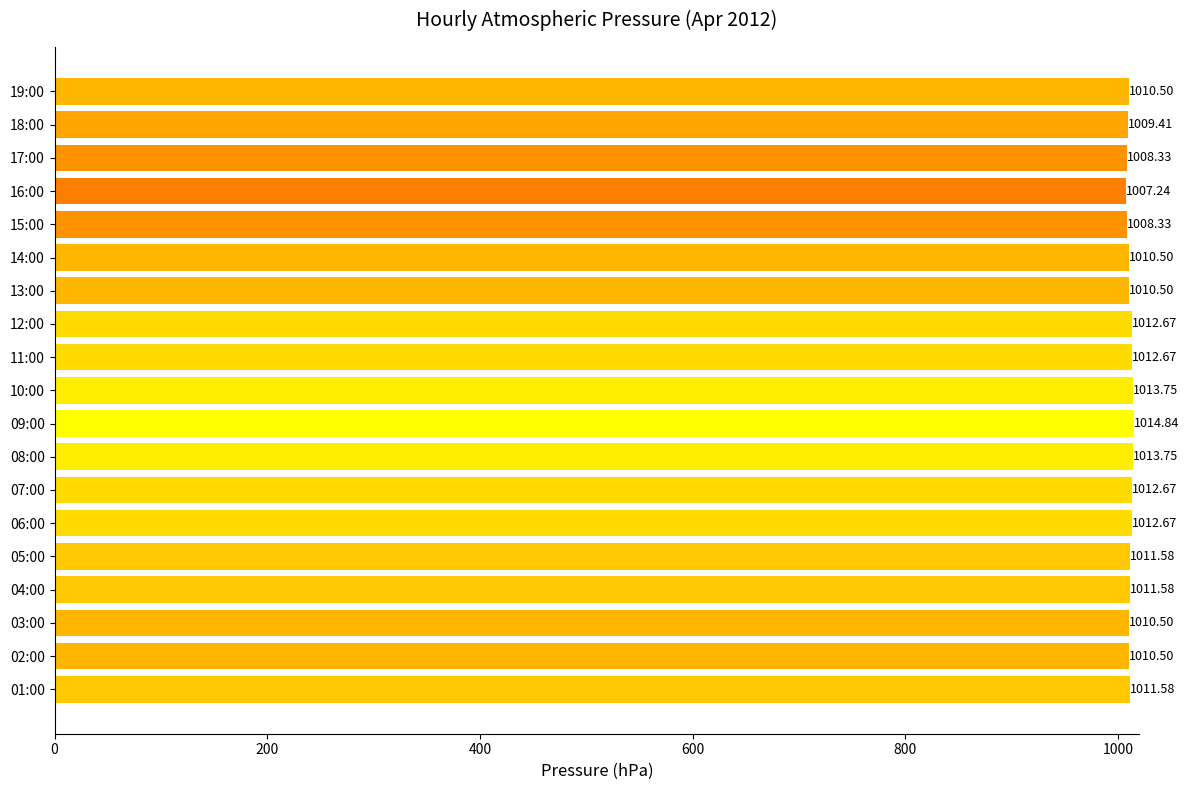

Which category has the highest value across all series?

09:00